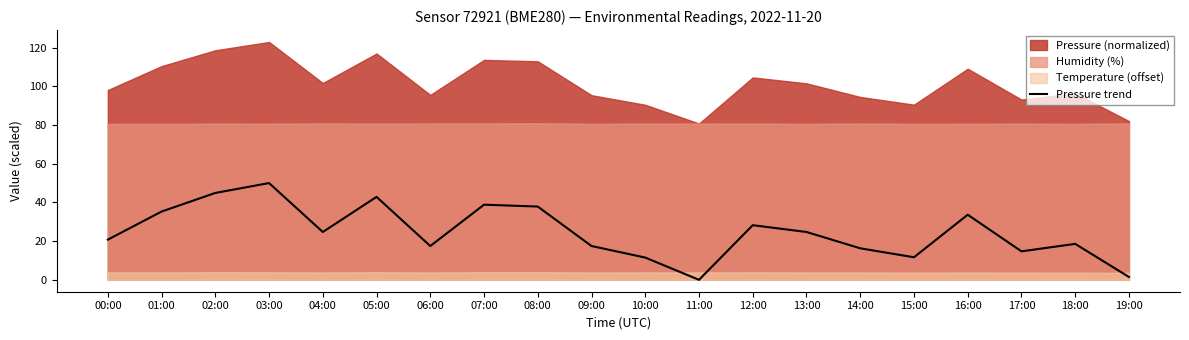

What is the greatest value displayed?

50.0